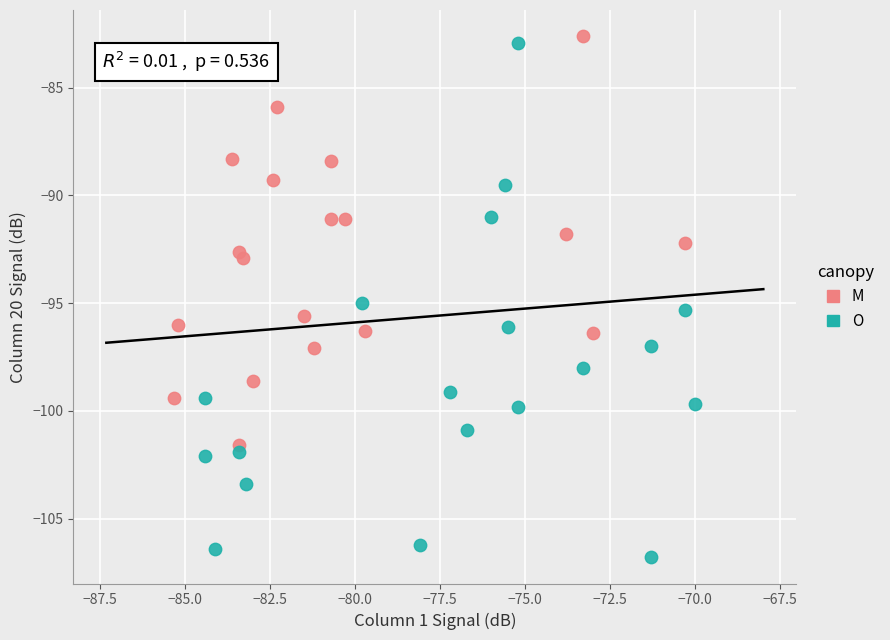

Which series has the widest spread of Y values?

O